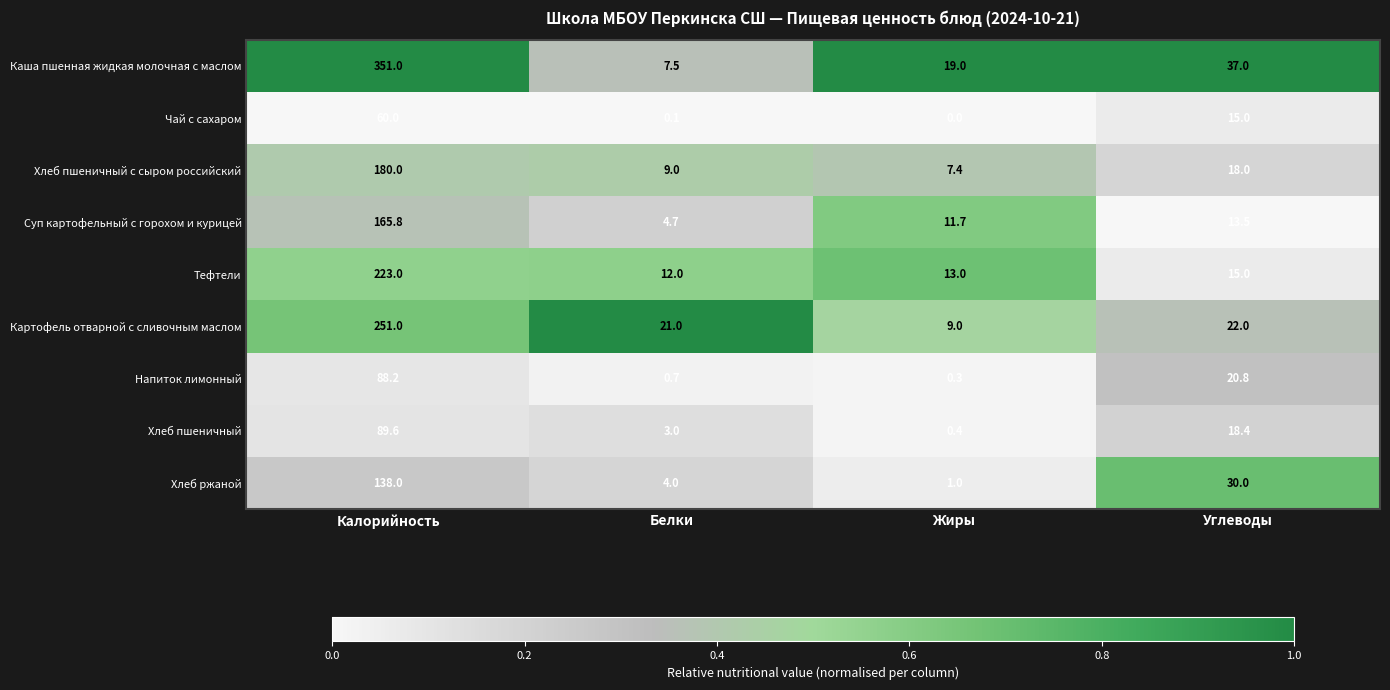

Between Белки and Углеводы, which series saw the biggest shift?

Каша пшенная жидкая молочная с маслом